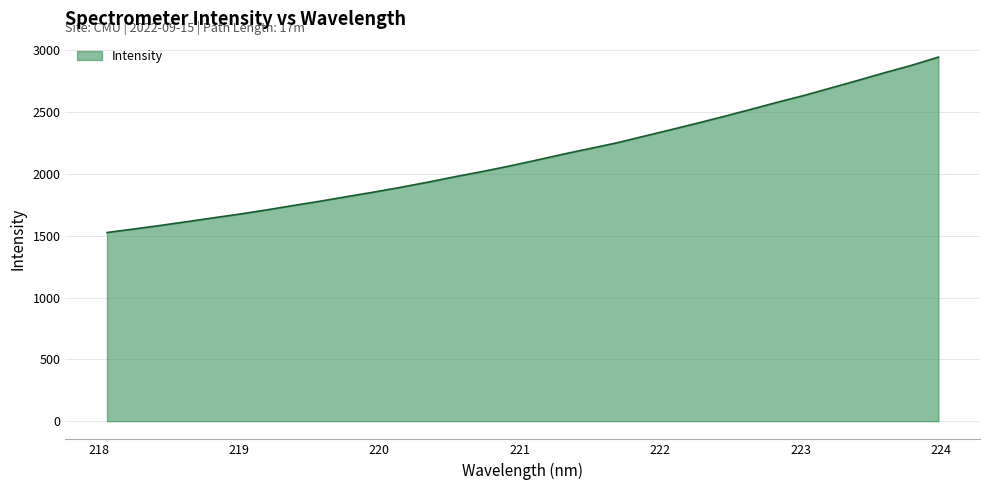

What is the maximum value shown in the chart?

2945.3